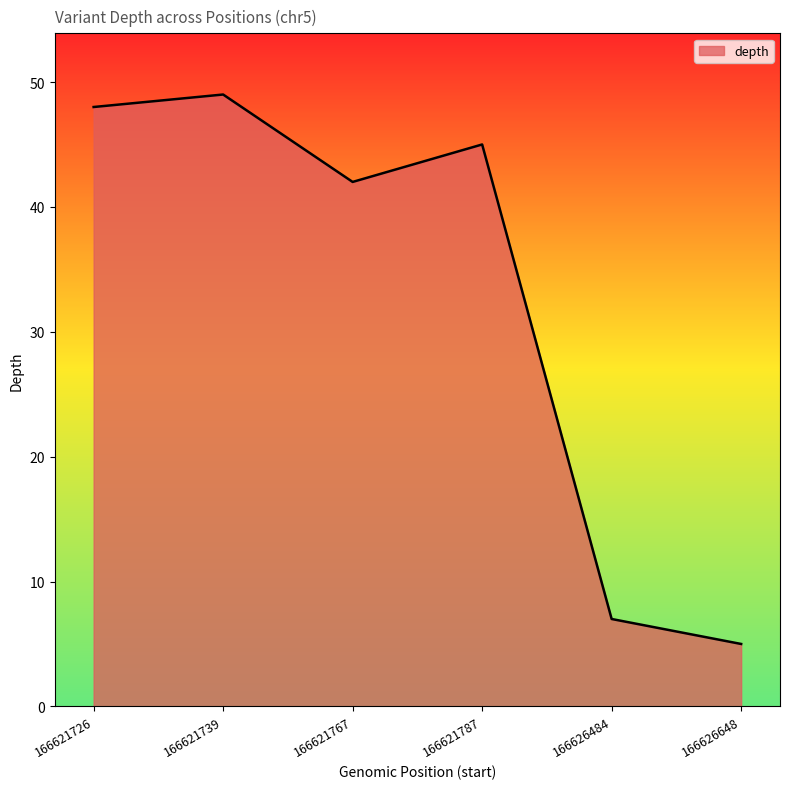

Reading left to right, transcribe all the data shown in this chart.

166621726=48	166621739=49	166621767=42	166621787=45	166626484=7	166626648=5